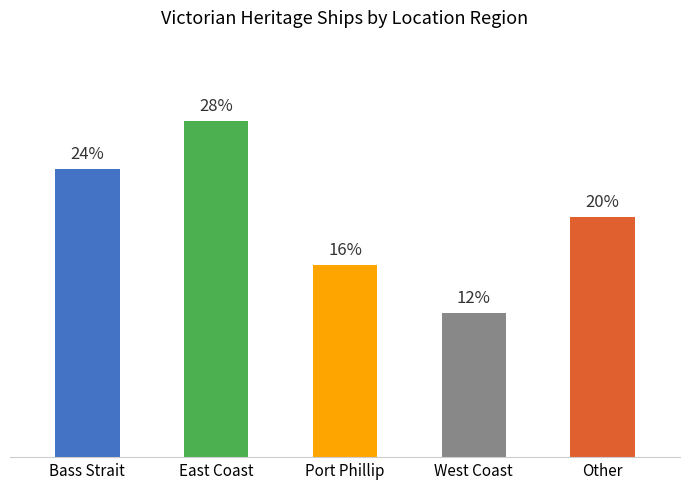

What is the ratio of the value at West Coast to the value at East Coast?

0.4